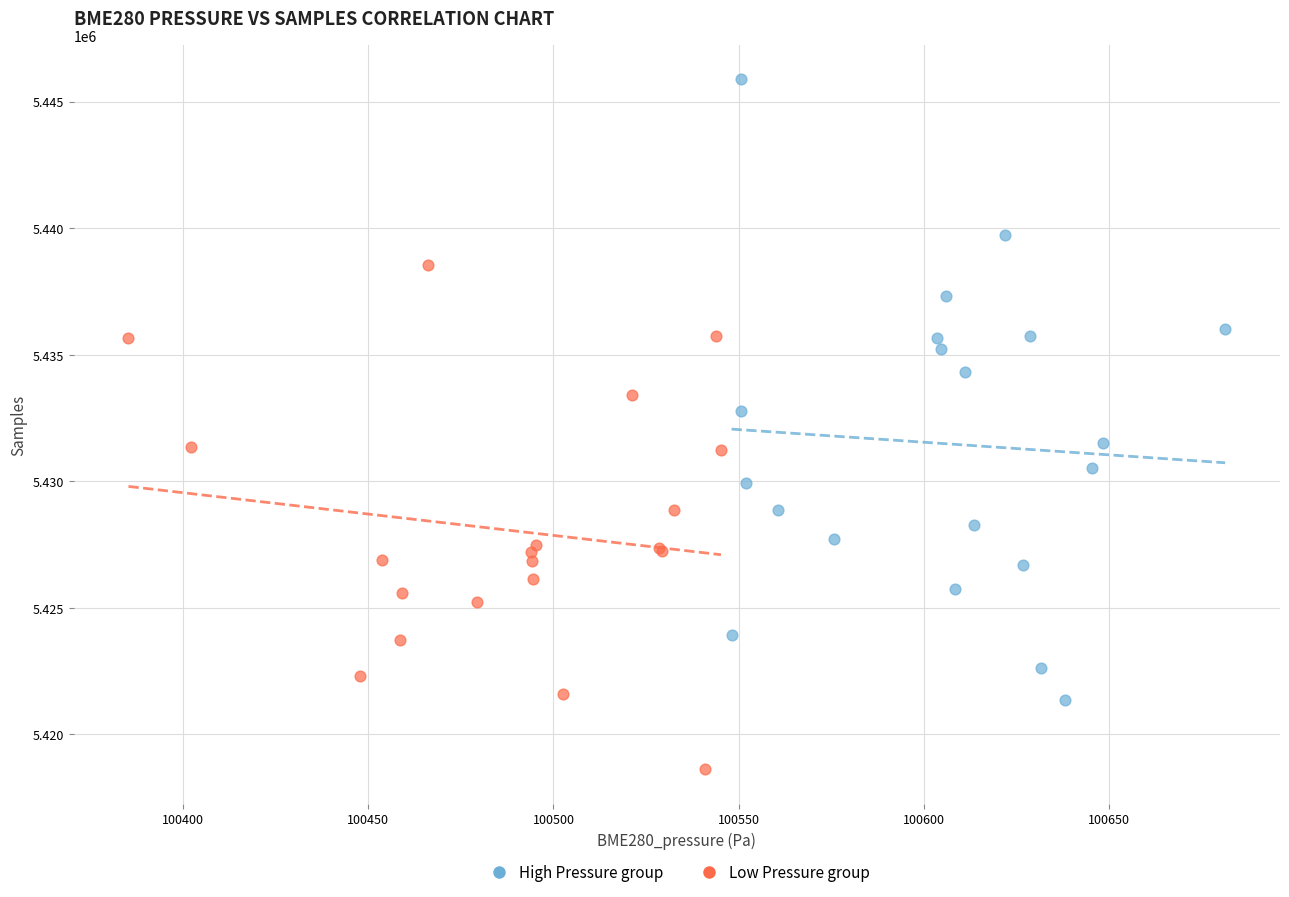

Which series has the widest spread of Y values?

High Pressure group